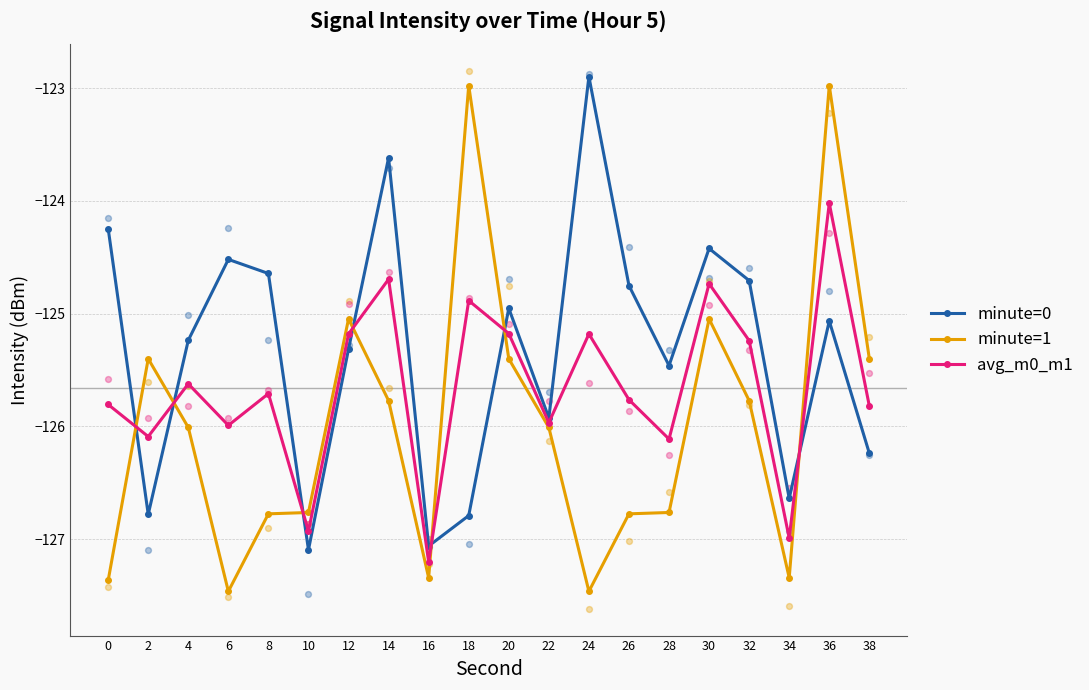

Which series has the largest total across all categories?

minute=0